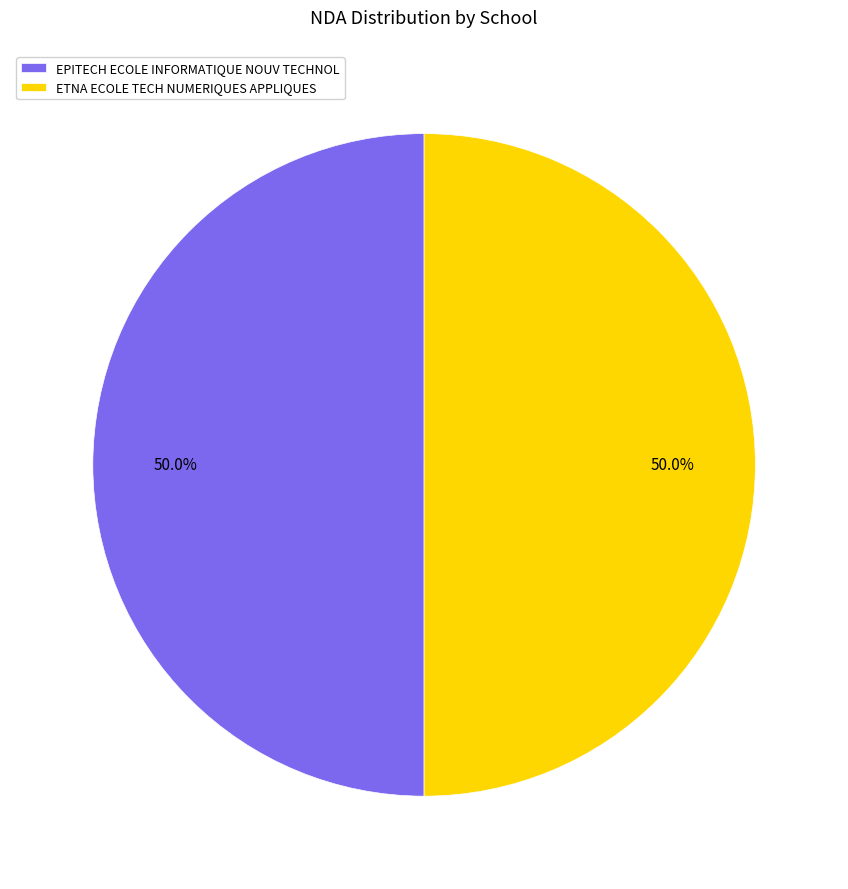

How many slices are in this pie chart?

2